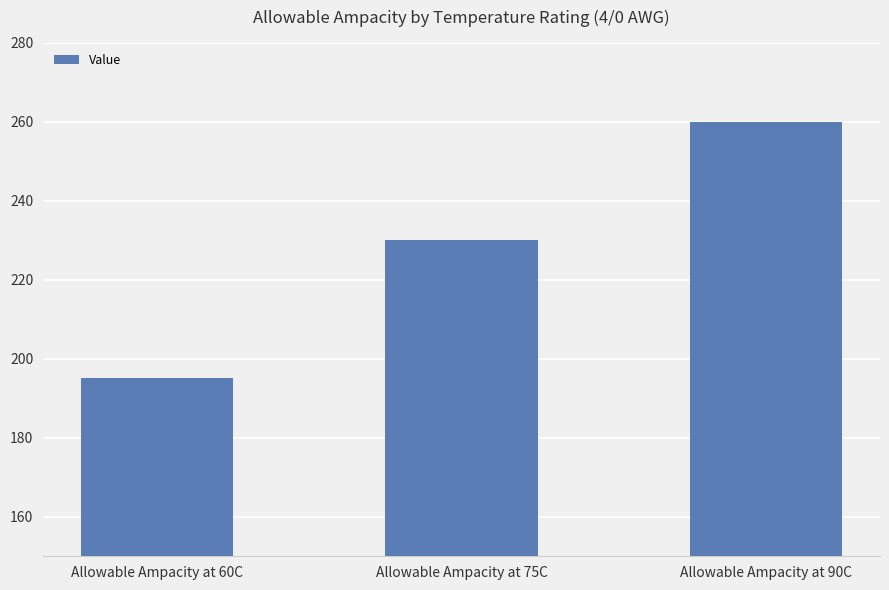

List the labels in order of value, smallest first.

Allowable Ampacity at 60C, Allowable Ampacity at 75C, Allowable Ampacity at 90C